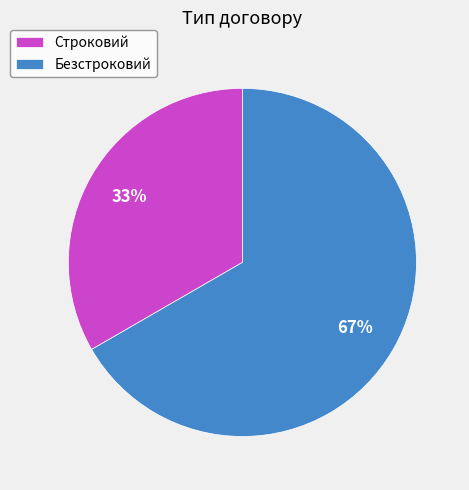

Do Строковий and Безстроковий together represent more than half of the pie?

Yes